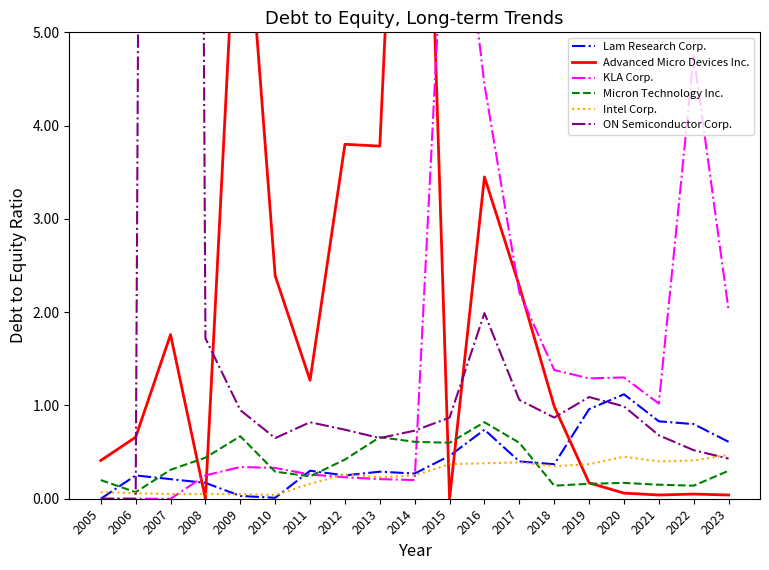

What is the value of the KLA Corp. point at the 12th from the left?

4.4